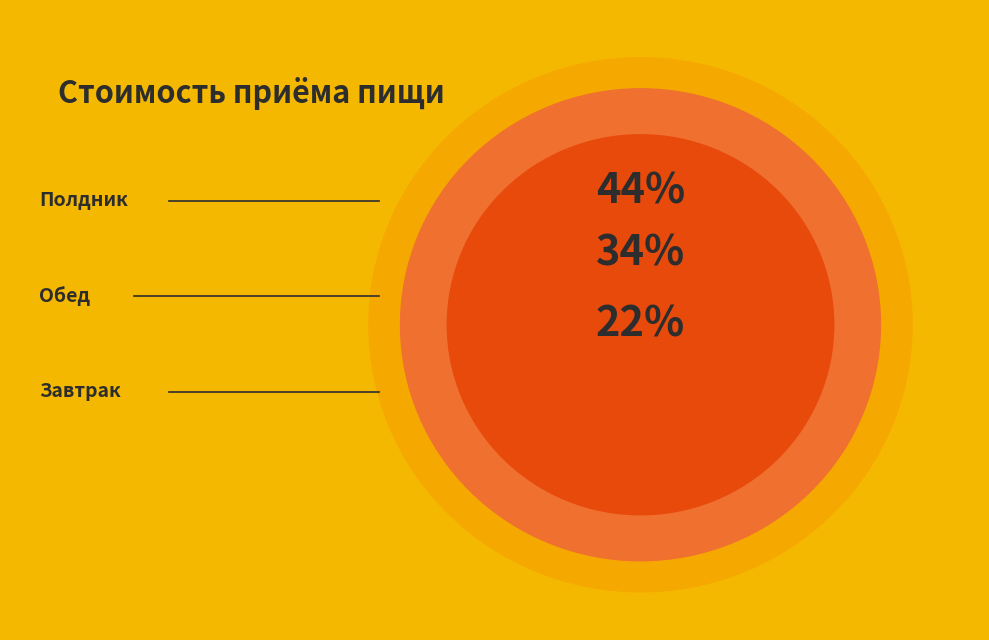

To the nearest percent, what portion does Обед represent?

34%